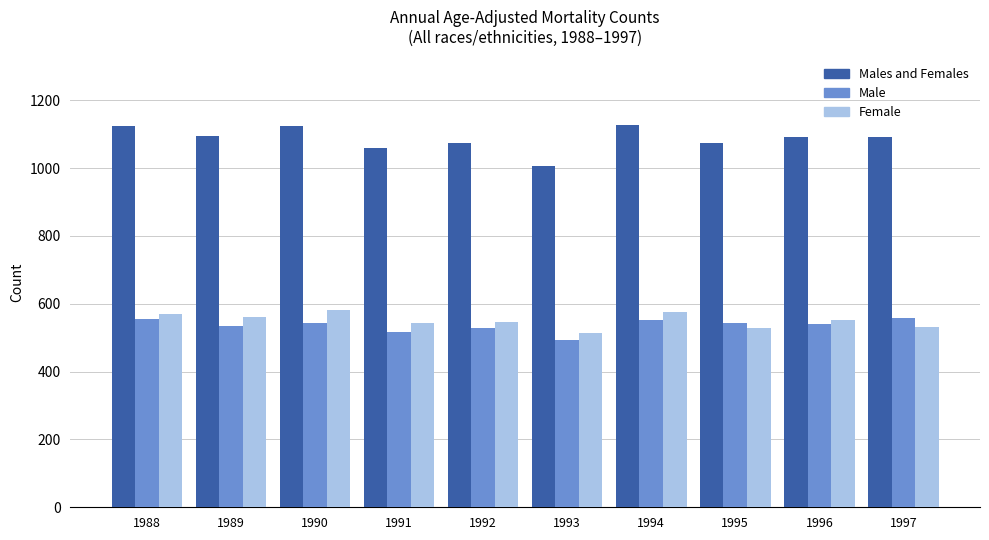

How many categories are shown in the chart?

10